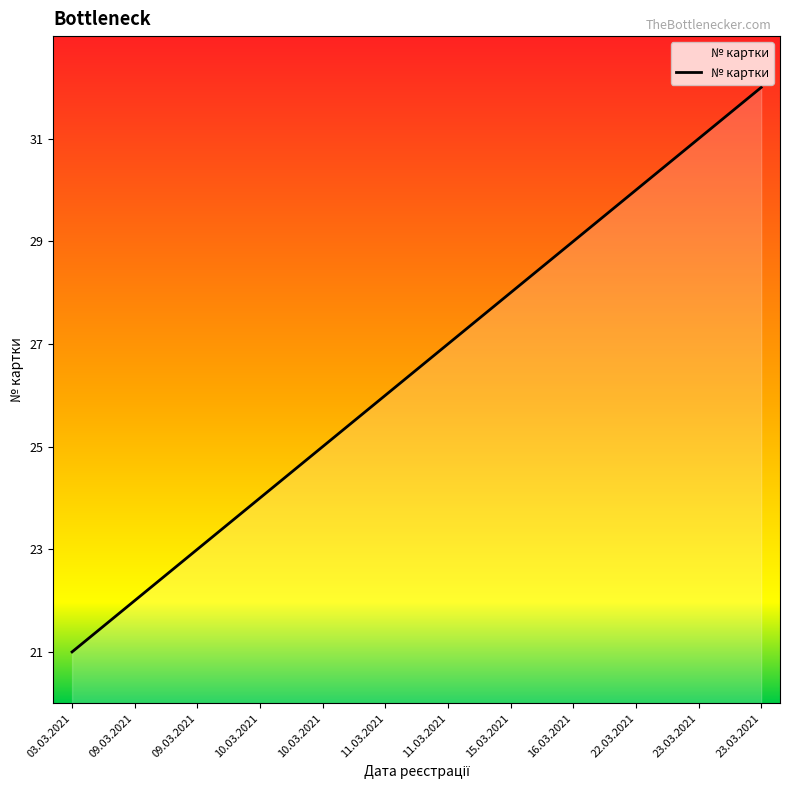

How many lines are shown in the chart?

1